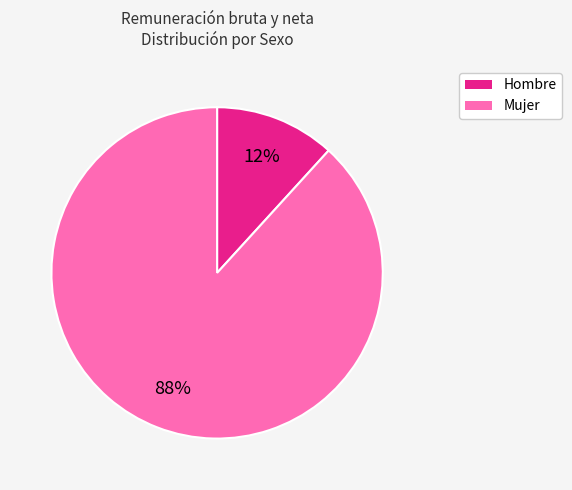

Which category has the biggest portion of the pie?

Mujer